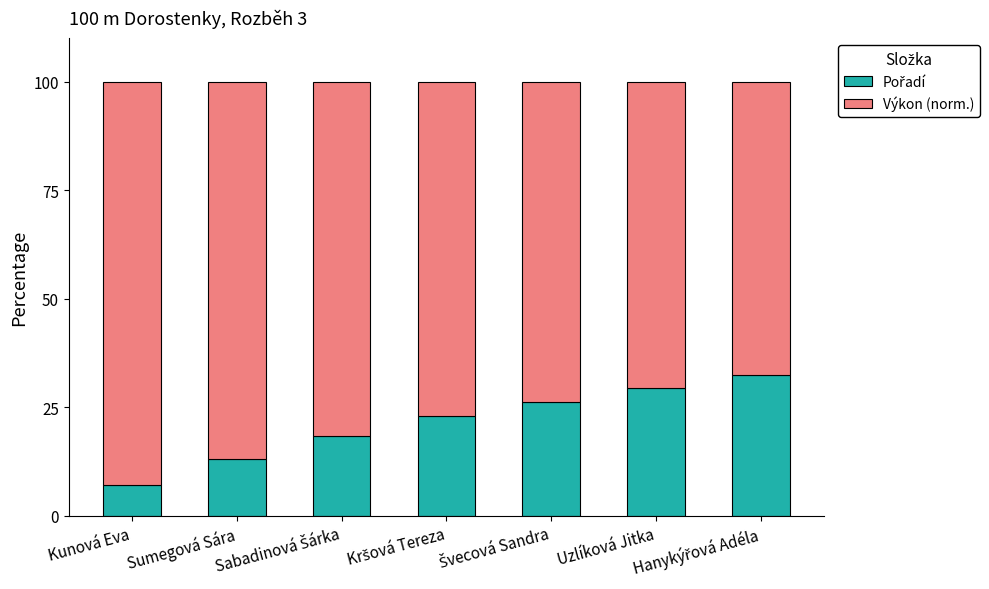

Does the chart contain any negative values?

No